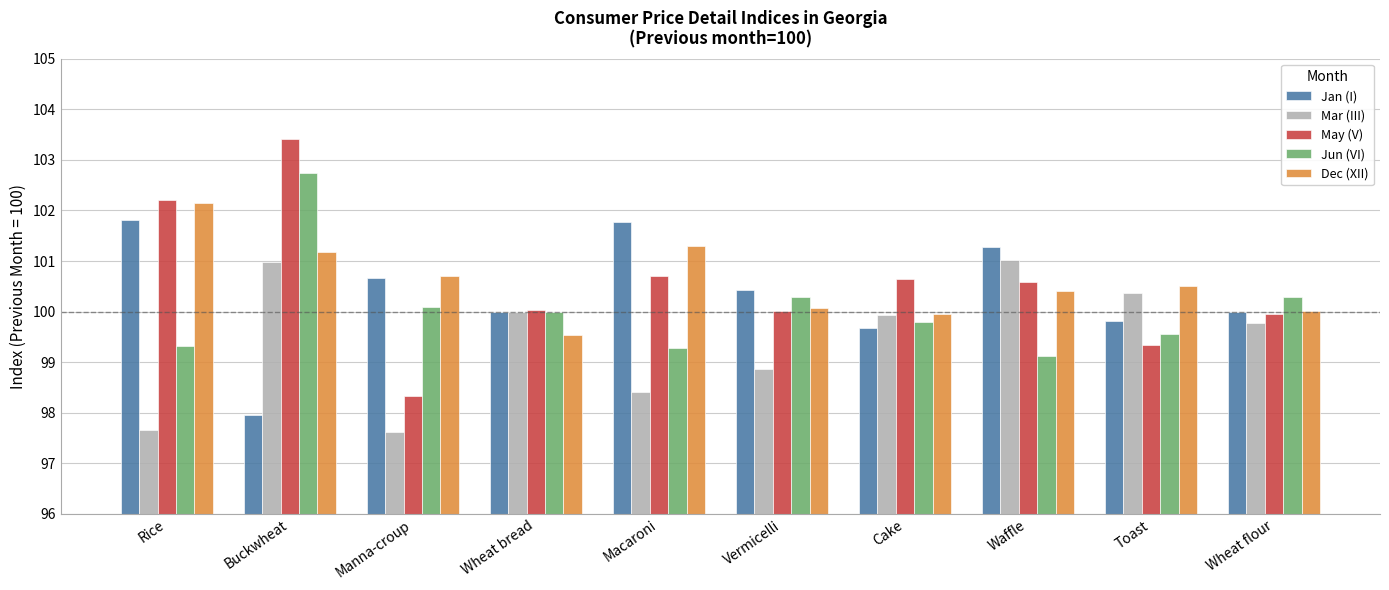

Rank the series by their maximum value, from highest to lowest.

May (V), Jun (VI), Dec (XII), Jan (I), Mar (III)